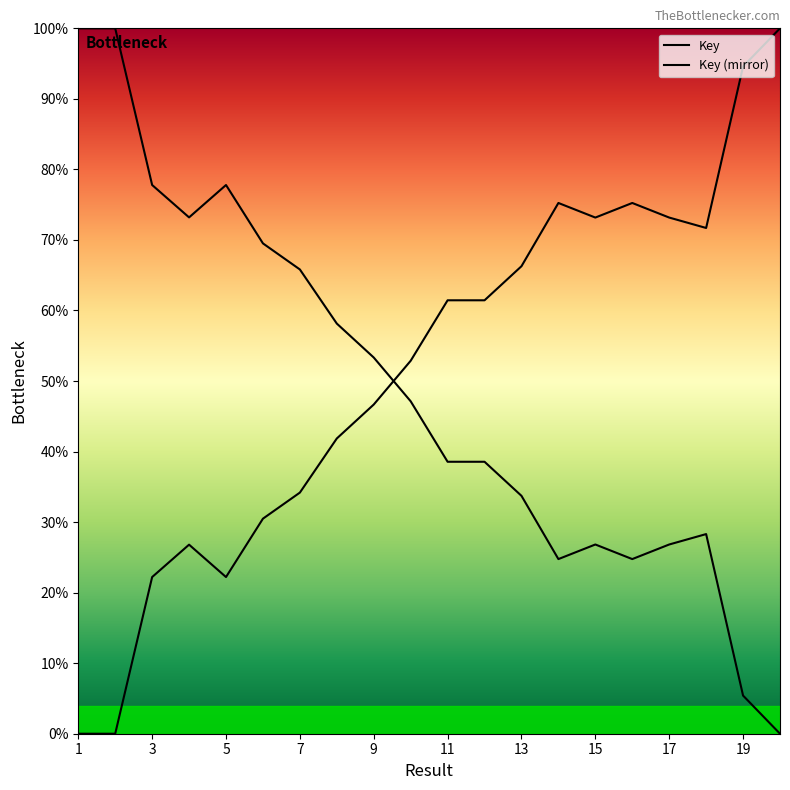

List the labels in order of value, smallest first.

20, 19, 14, 16, 17, 15, 18, 13, 11, 12, 10, 9, 8, 7, 6, 4, 5, 3, 2, 1